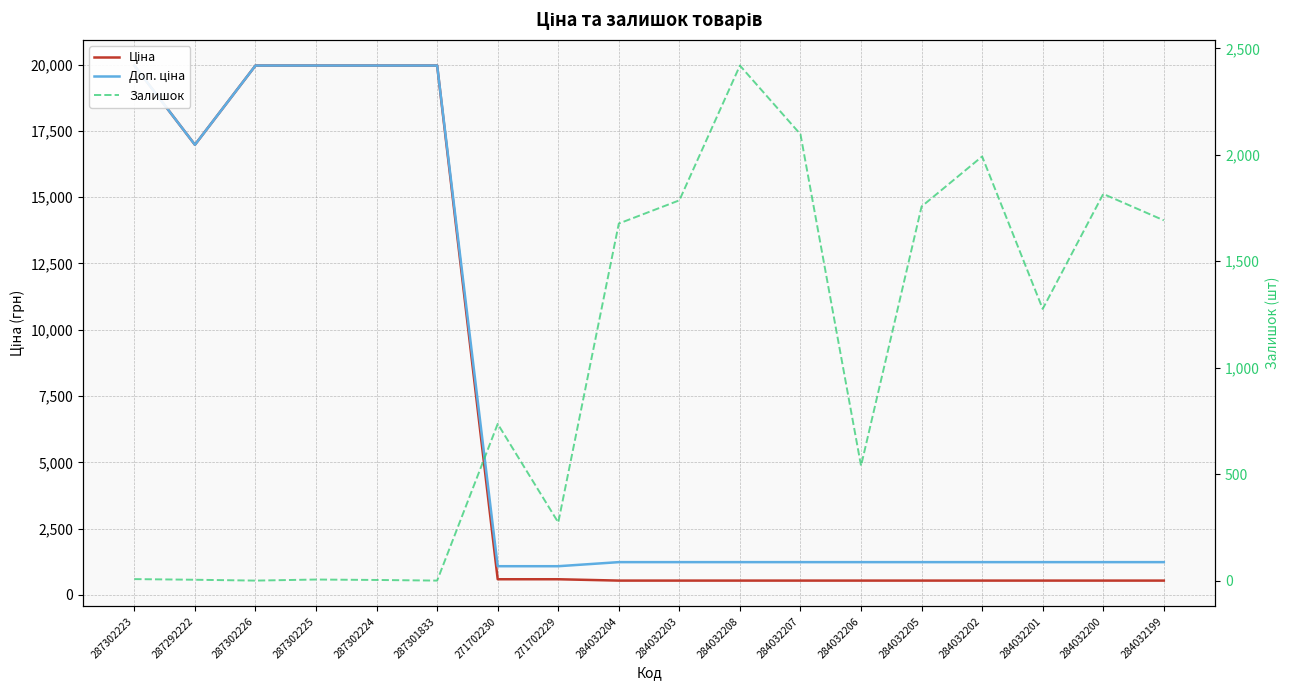

What position from the right is 287302225?

15